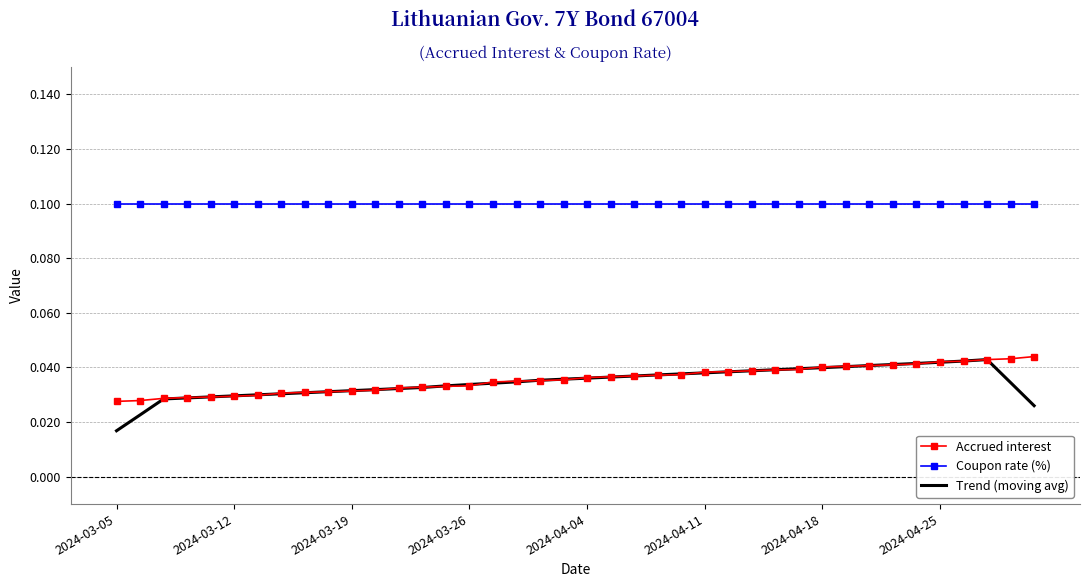

True or false: Coupon rate (%) and Accrued interest cross at least once.

False